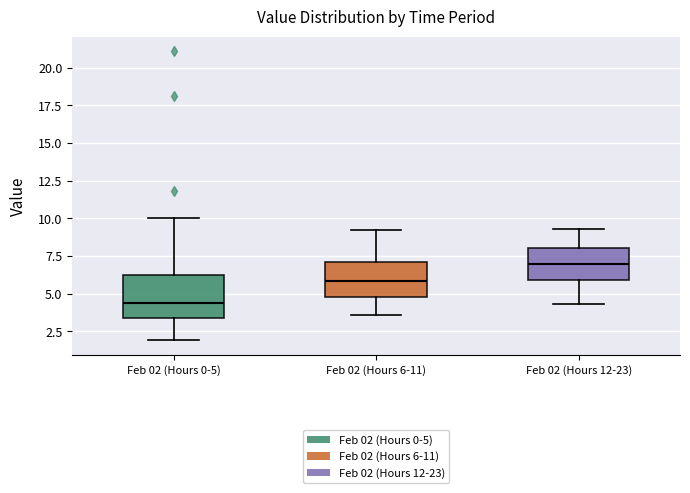

Reading left to right, read every box against the y-axis: the position of its median line, the range the box covers, and the ends of its whiskers. The values are not printed on the chart, so give them approximately, as read against the axis.

Feb 02 (Hours 0-5): median 4.5, box 3.5 to 6.5, whiskers 2.0 to 10.0
Feb 02 (Hours 6-11): median 6.0, box 5.0 to 7.0, whiskers 3.5 to 9.0
Feb 02 (Hours 12-23): median 7.0, box 6.0 to 8.0, whiskers 4.5 to 9.5